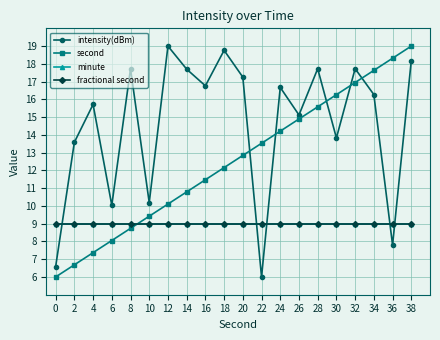

Is it true that minute equals 4.7 at 0?

False